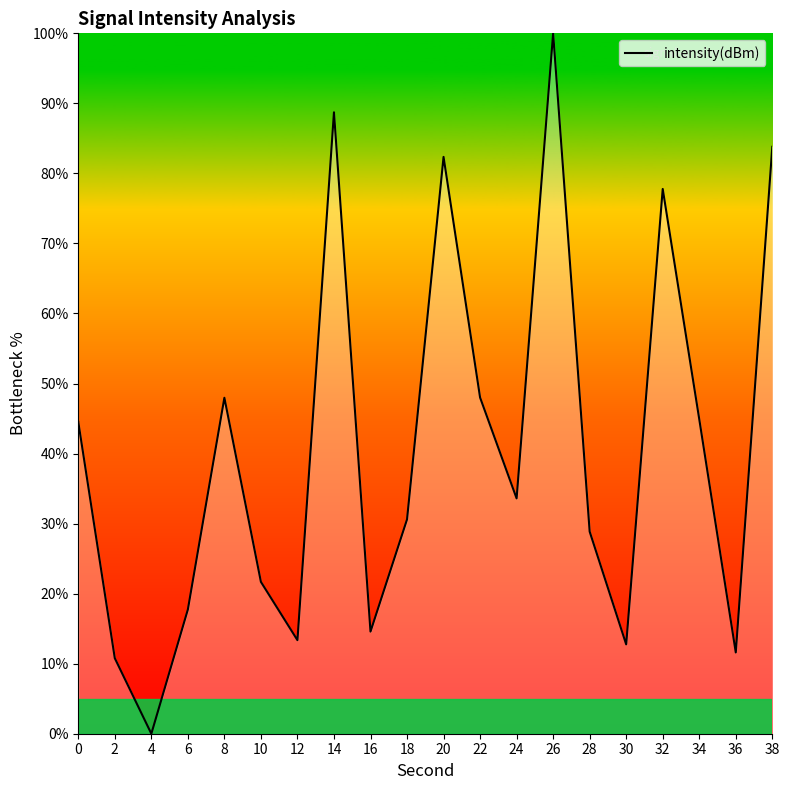

The chart shows a value of 0.0 at 4. True or false?

True